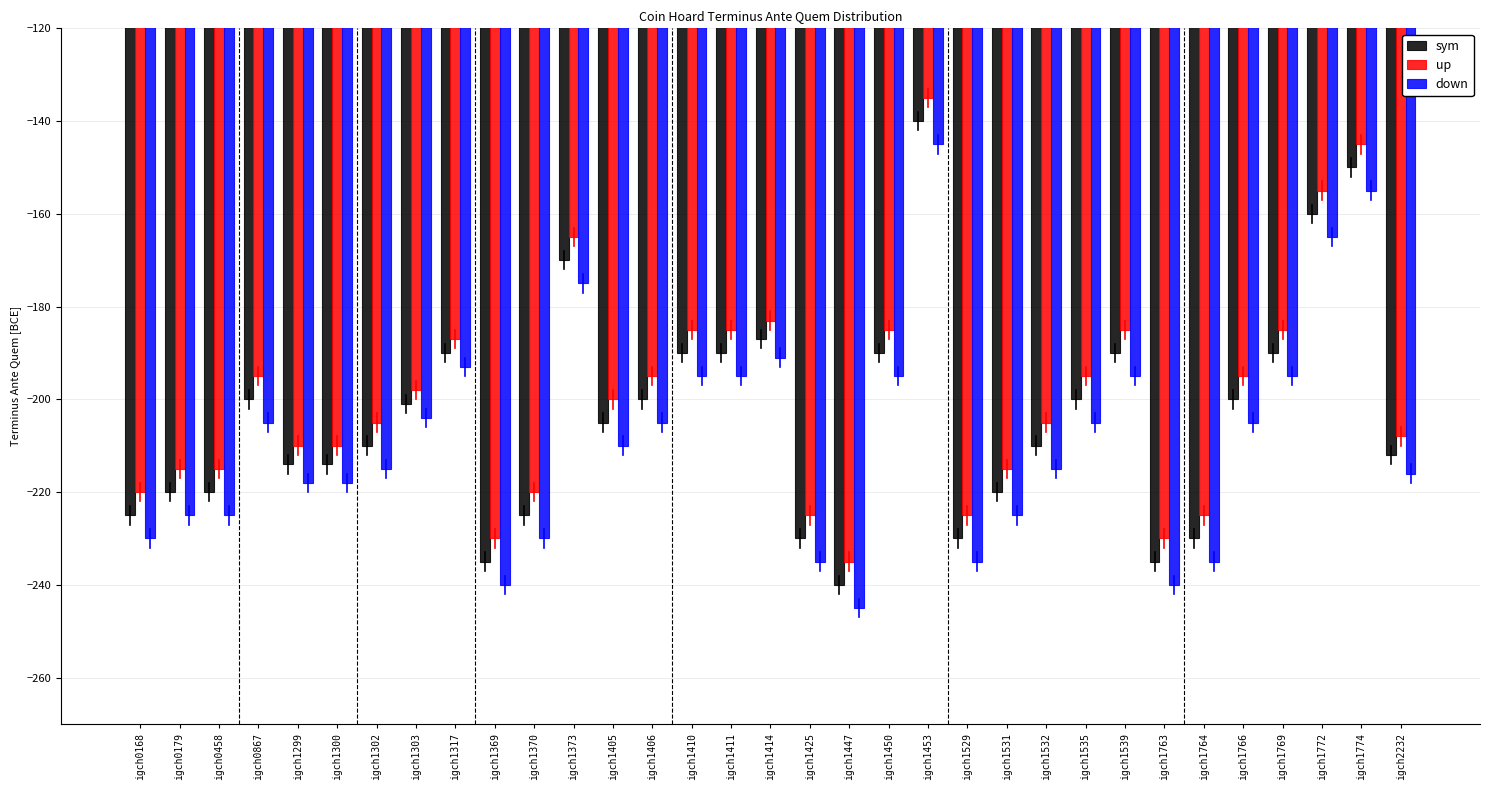

What is the spread (max minus min) of values at igch1373?

10